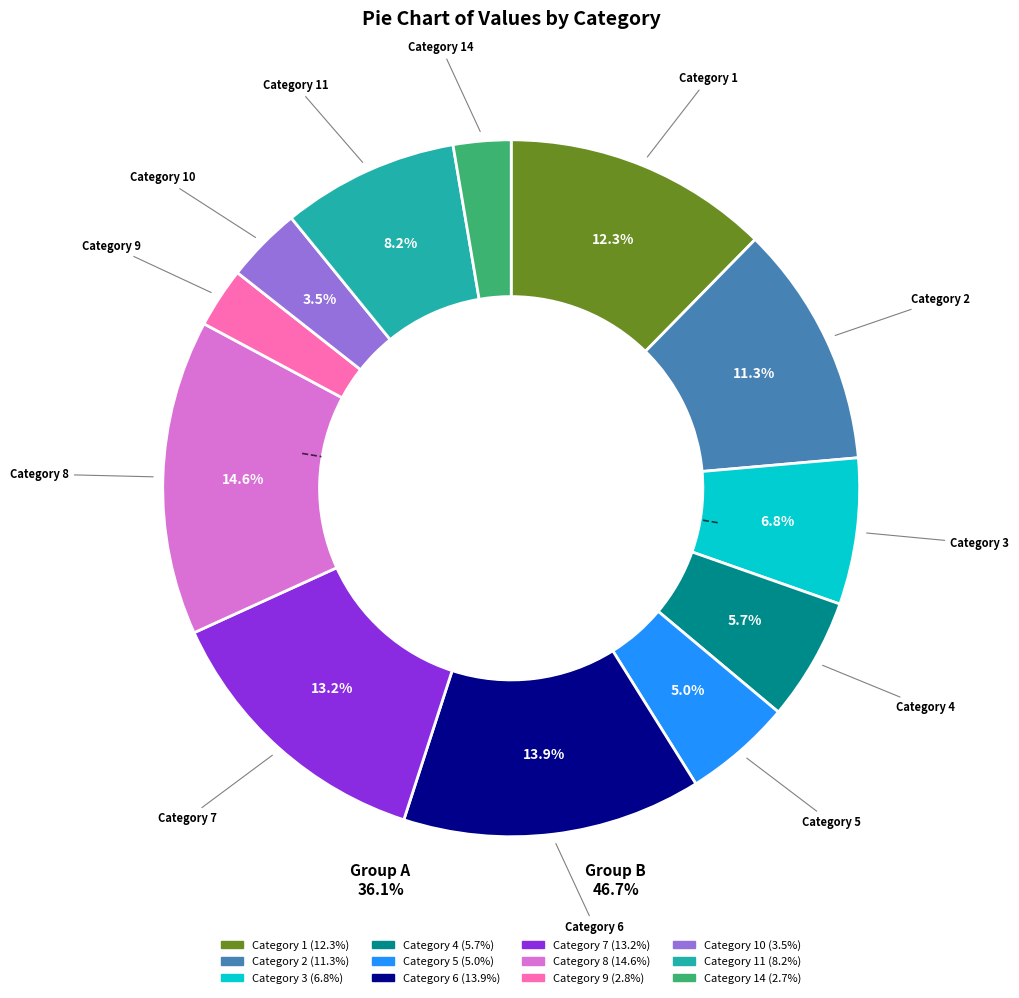

Count the number of slices in the pie.

12